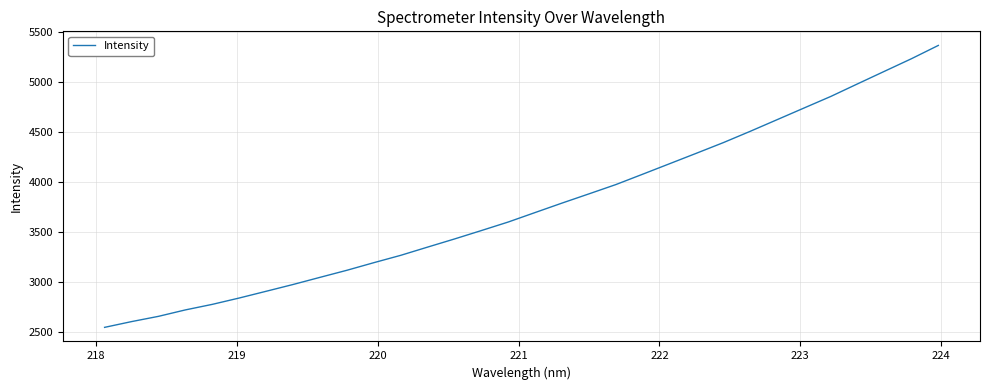

What is the minimum value shown in the chart?

2544.8